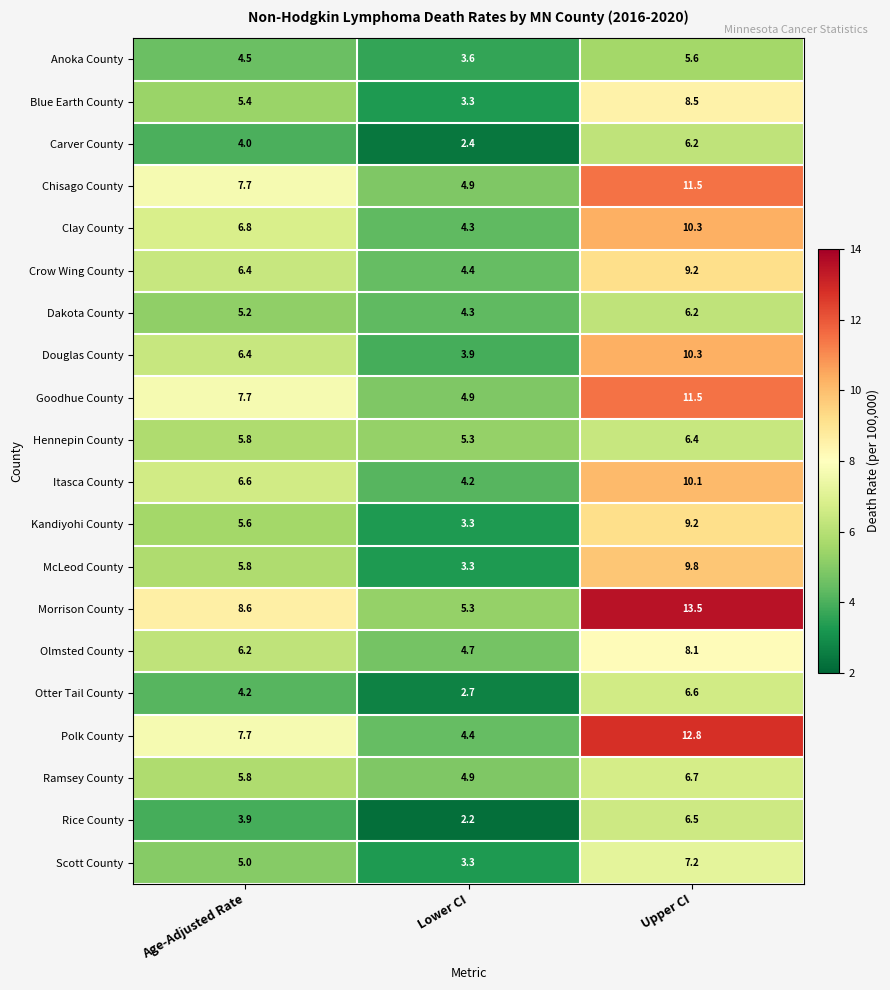

Where is Scott County nearest to the value 5?

Age-Adjusted Rate